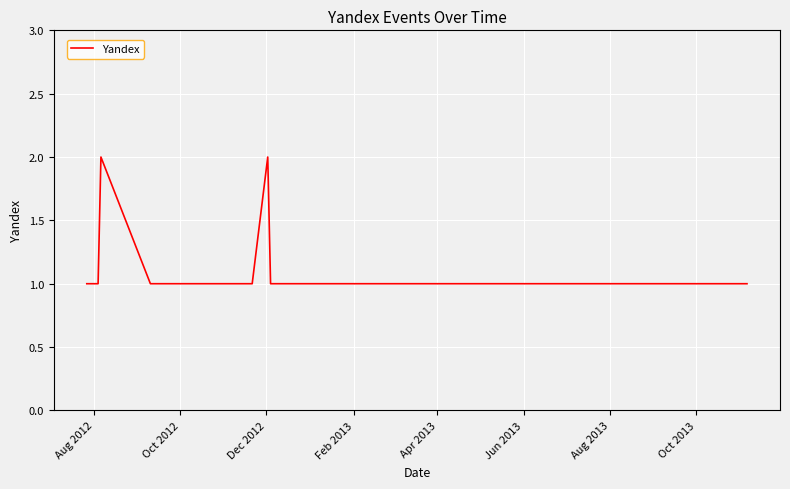

Does the chart have visible grid lines?

Yes